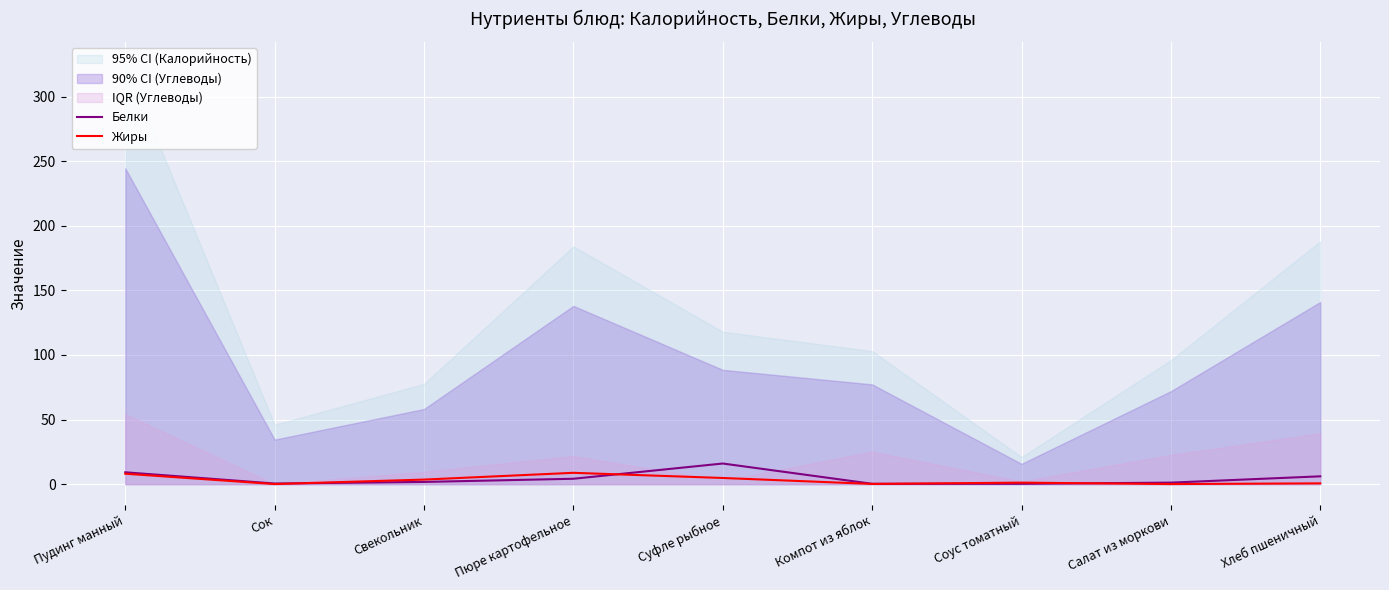

What is the total value across all series at Хлеб пшеничный?

6.7